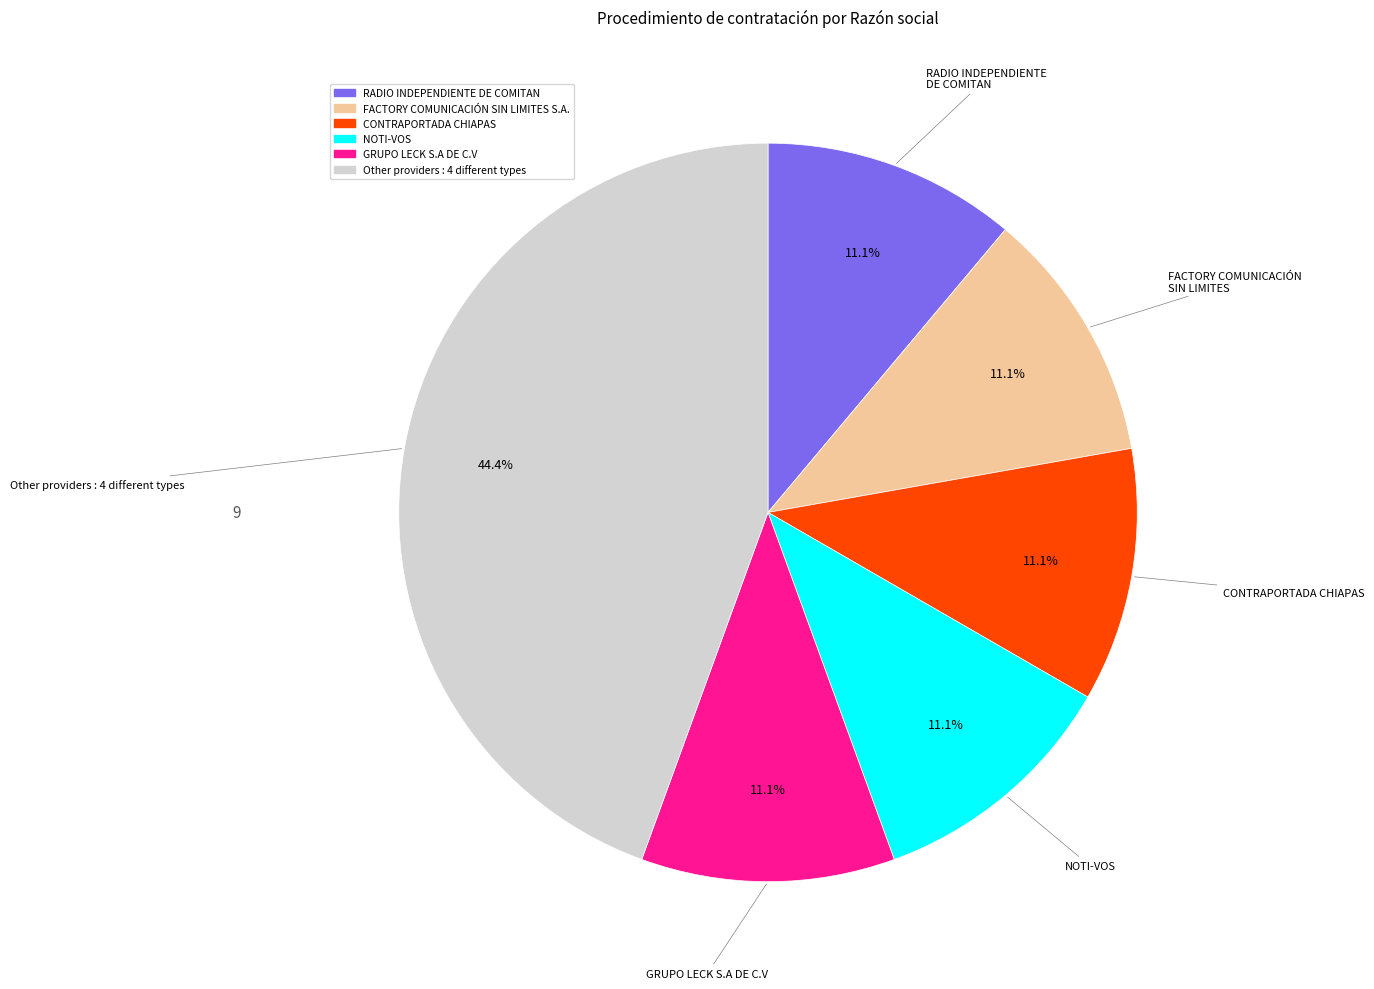

Is there a majority slice in this chart?

No